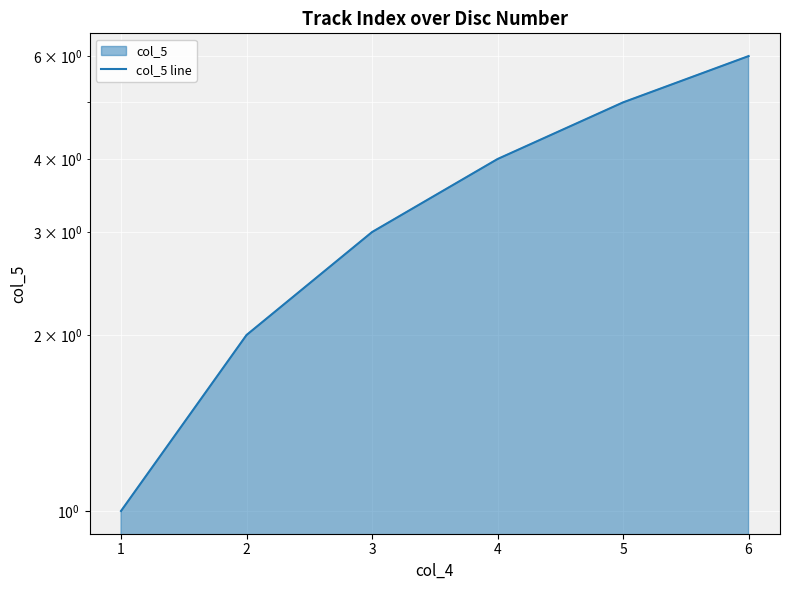

What is the difference between the values at 2 and 6?

4